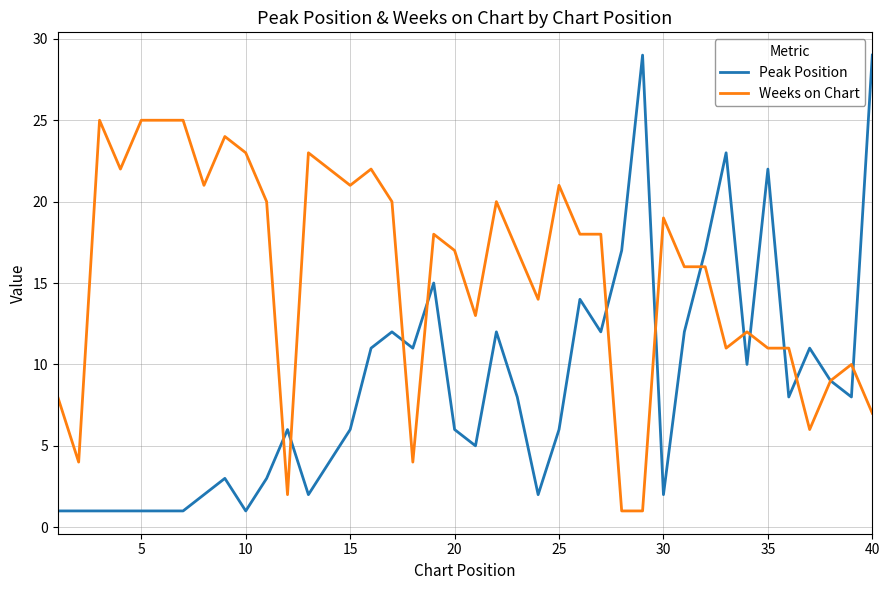

Which series has the widest spread of values?

Peak Position